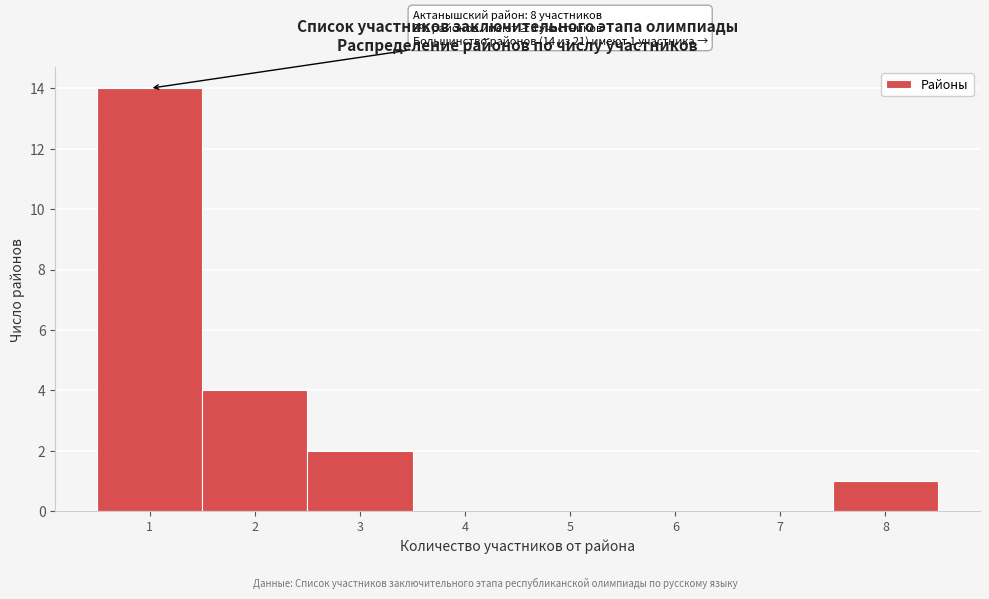

Over which range of the x-axis is the bar tallest?

0.5 to 1.5